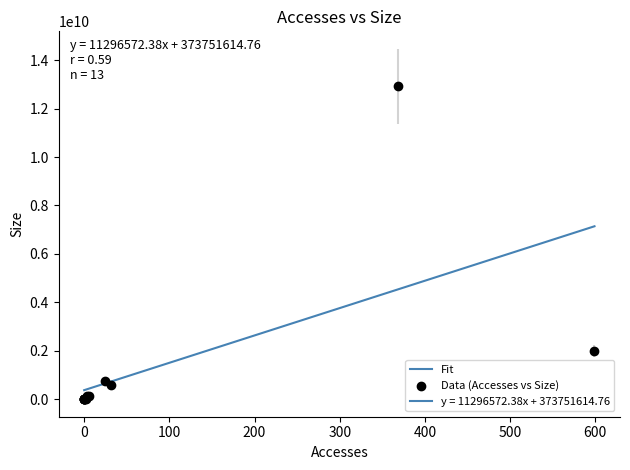

Is this an area chart (filled region under the line)?

No